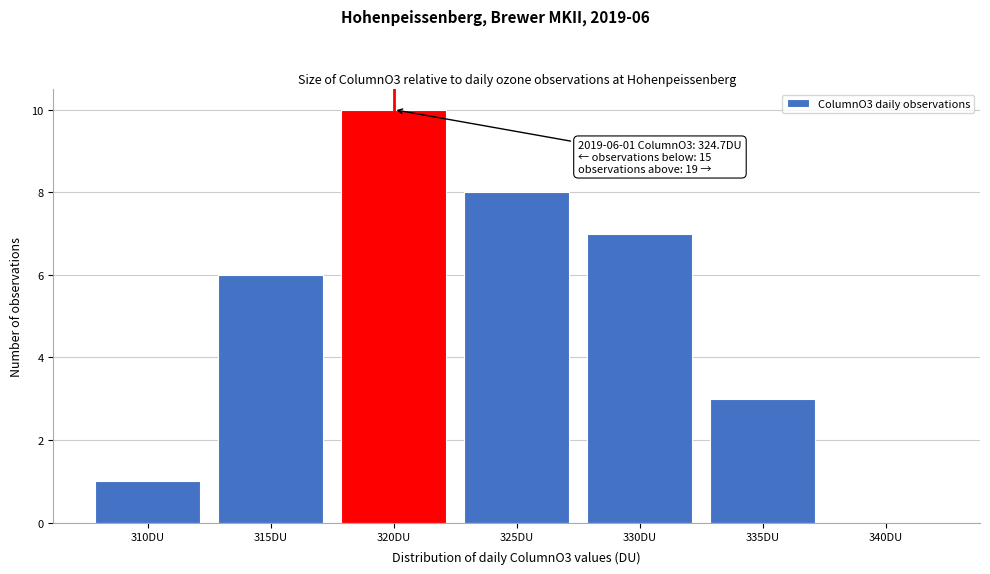

Reading left to right, extract all data points from this chart.

310DU=1	315DU=6	320DU=10	325DU=8	330DU=7	335DU=3	340DU=0